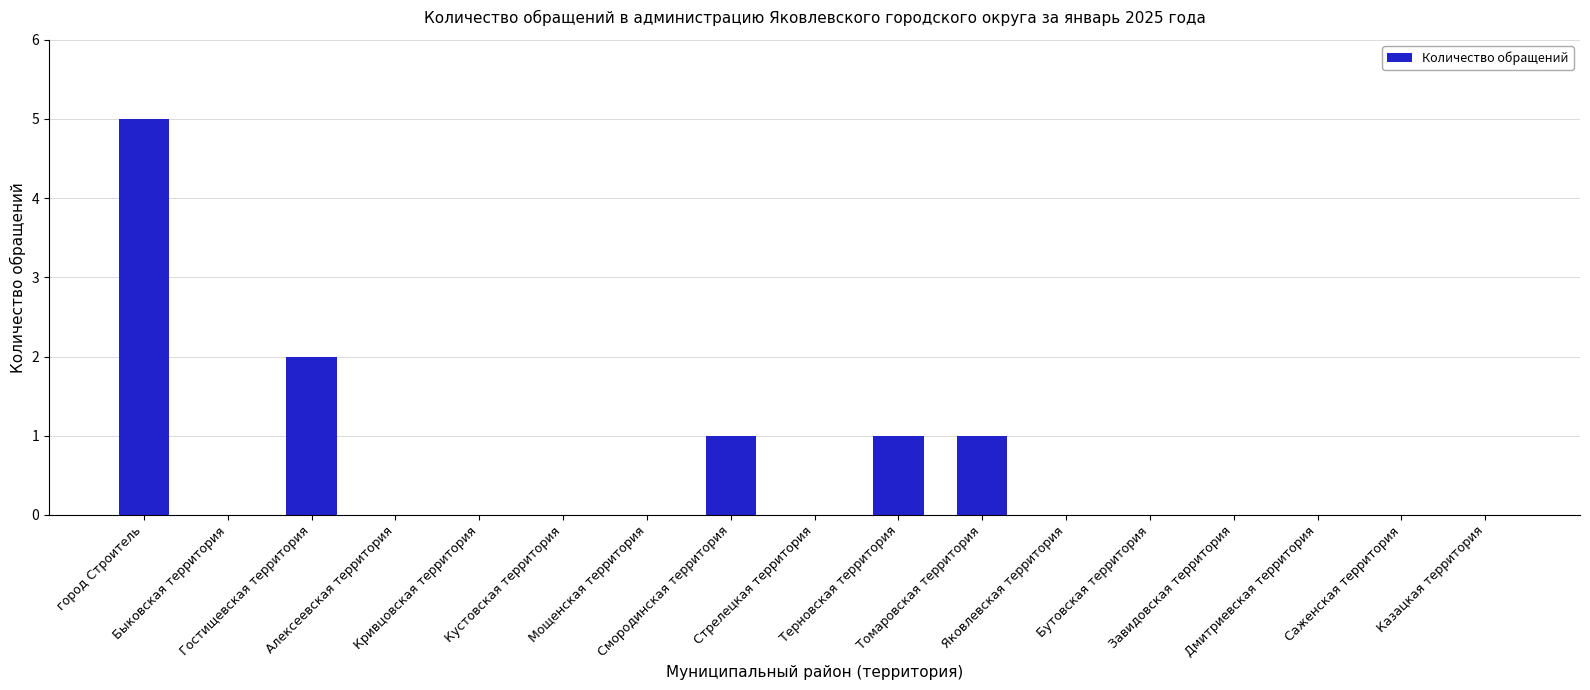

What is the greatest value displayed?

5